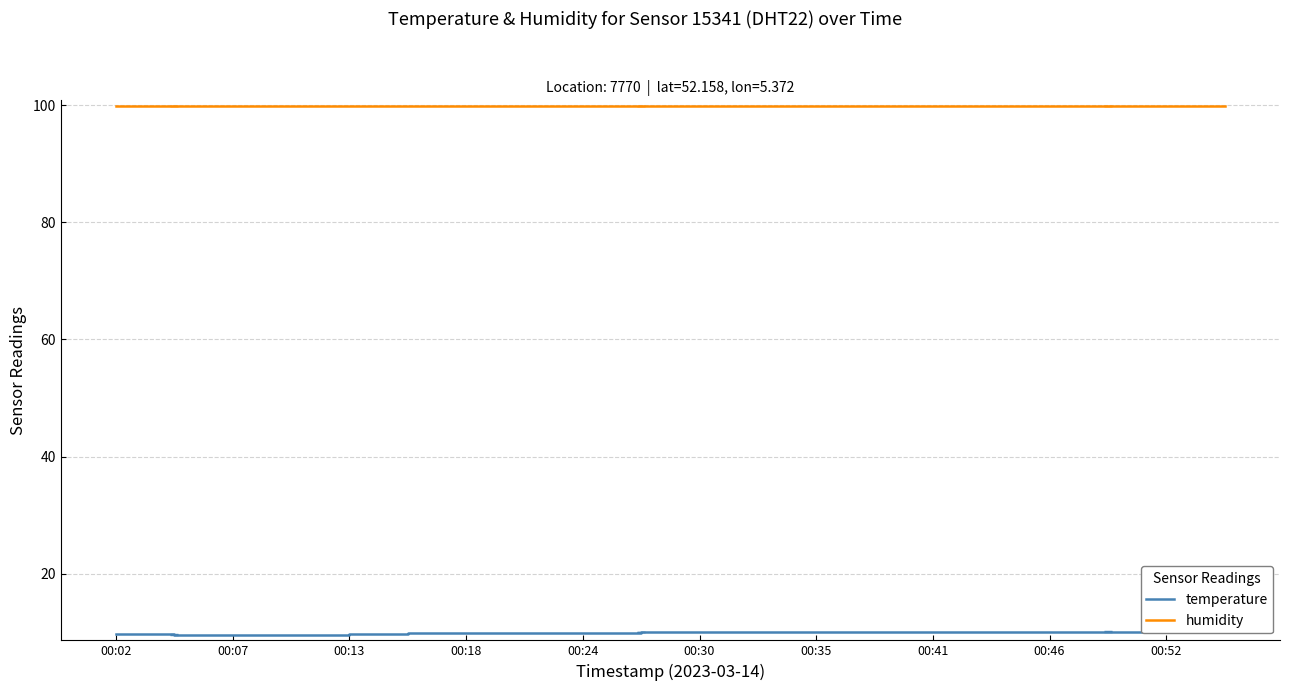

True or false: humidity has a value of 99.9 at 00:07.

True